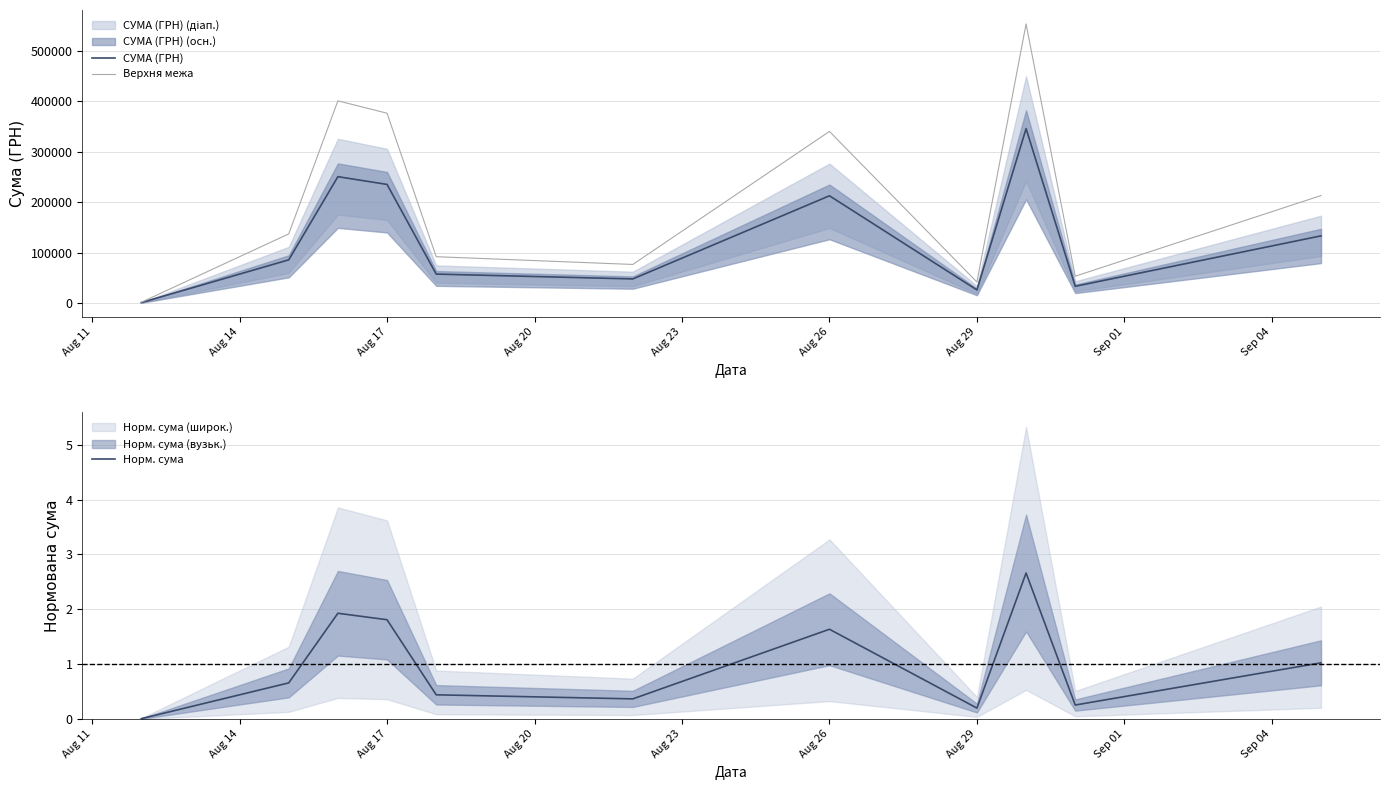

Where is Верхня межа nearest to the value 277348?

Aug 26